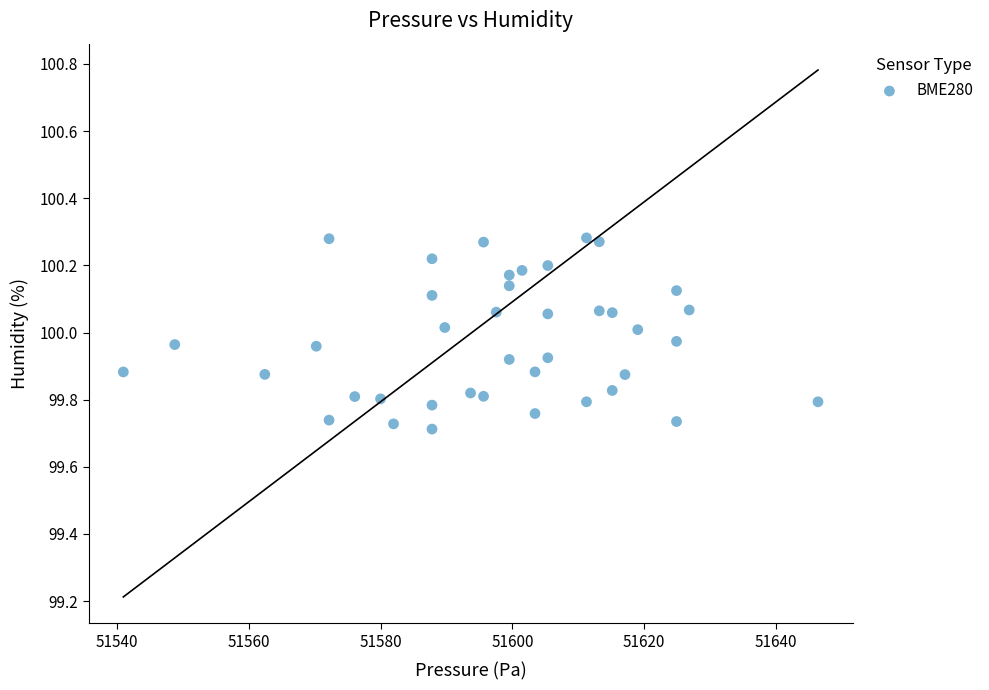

What is the range of X values (max minus min)?

105.4